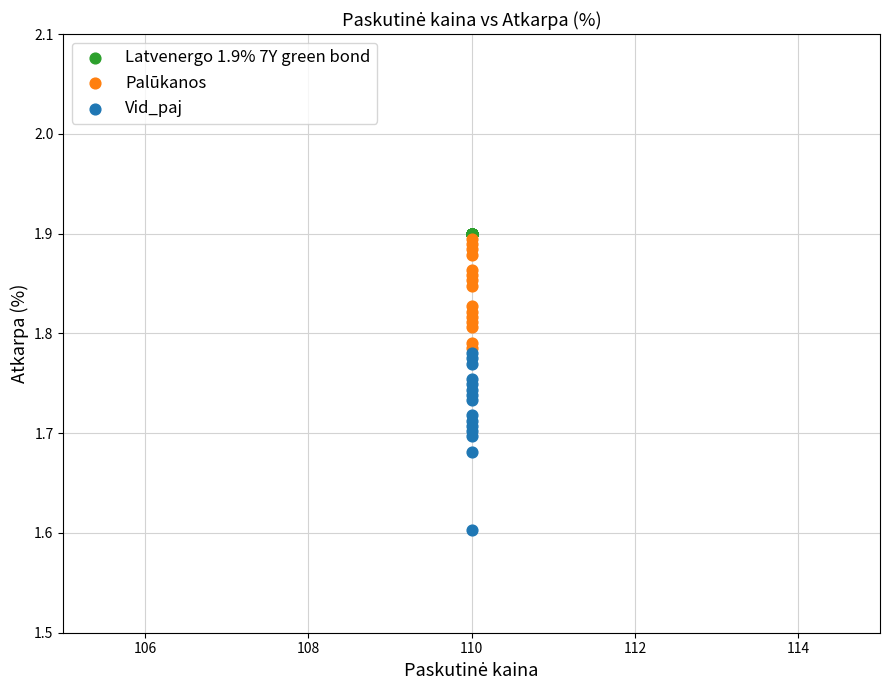

Which series reaches the minimum Y coordinate?

Vid_paj